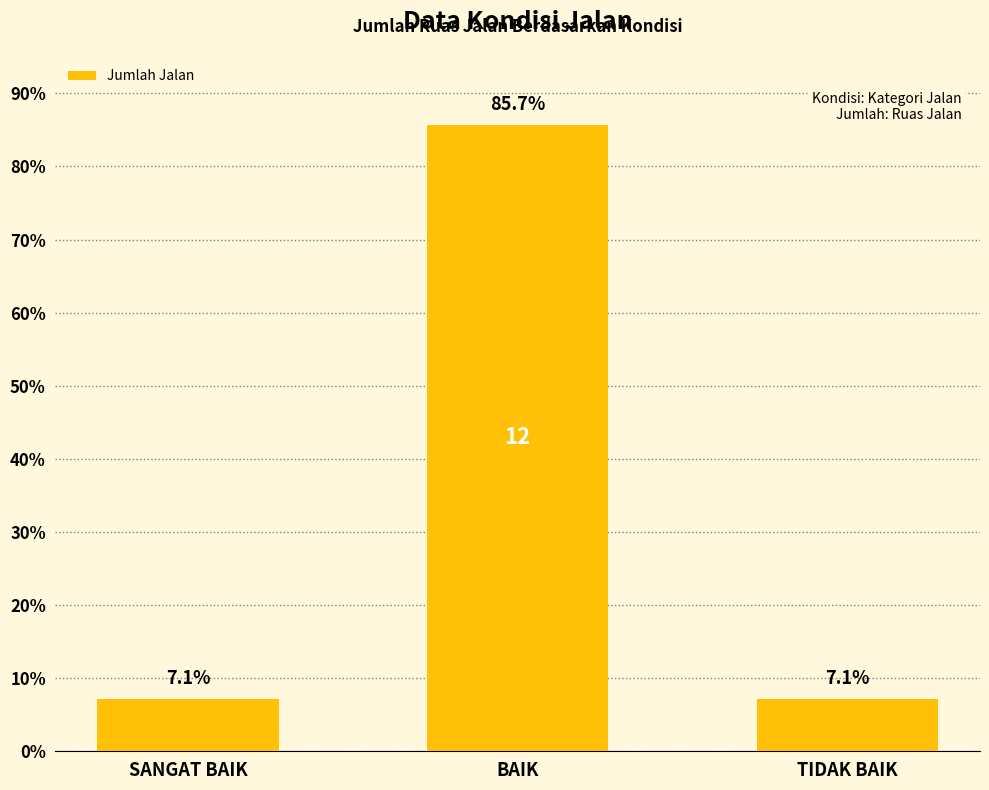

What is the change in value from SANGAT BAIK to BAIK?

+78.6